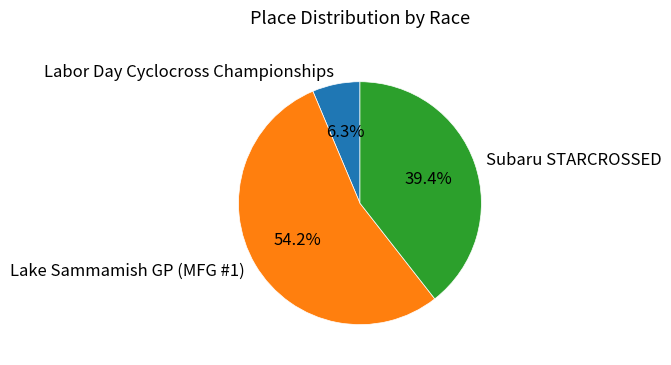

Is it true that Lake Sammamish GP (MFG #1) is 63% of the pie?

False